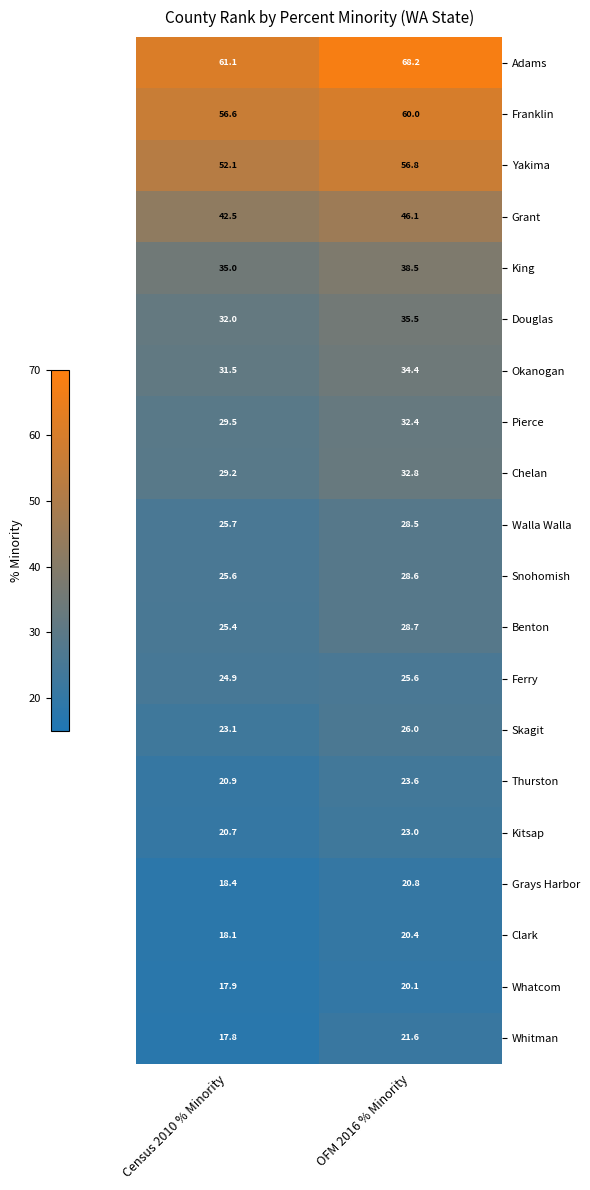

Read the Thurston value at OFM 2016 % Minority.

23.6